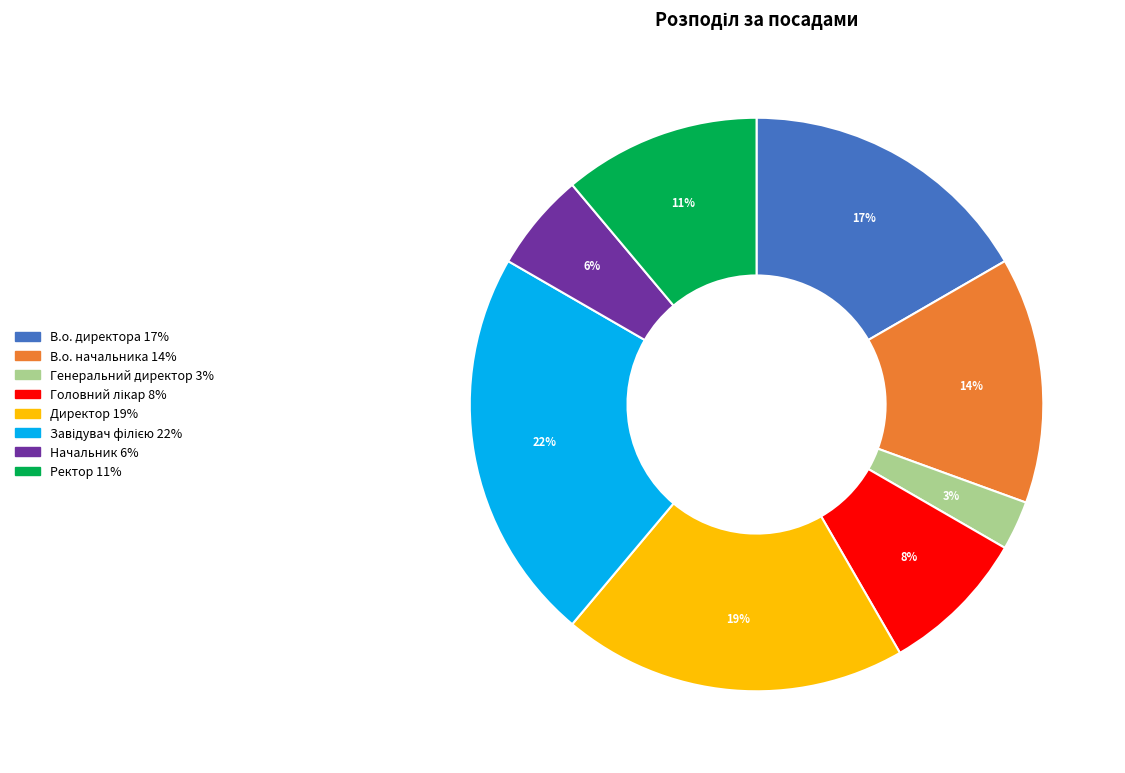

To the nearest percent, what portion does В.о. начальника represent?

14%